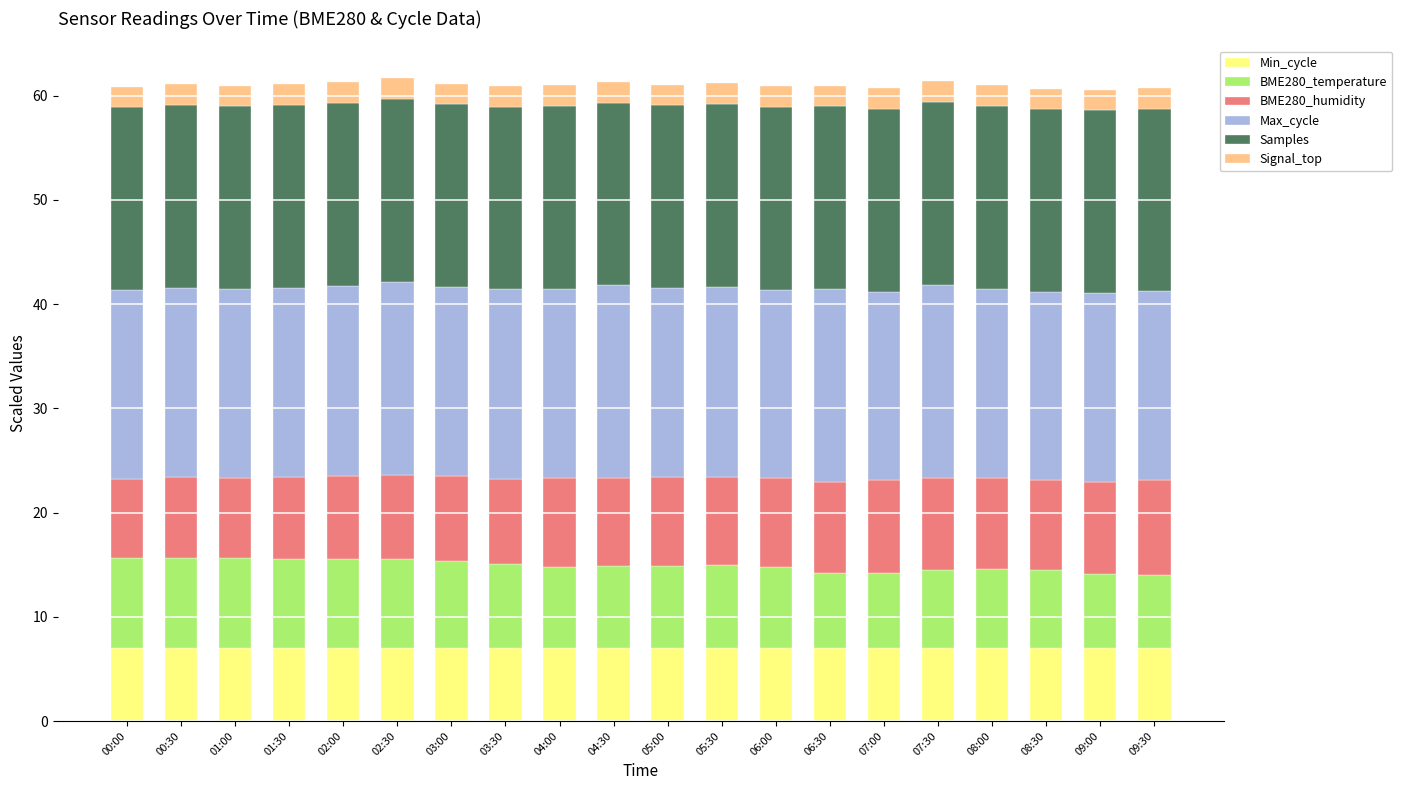

What is the minimum value for Min_cycle?

7.0